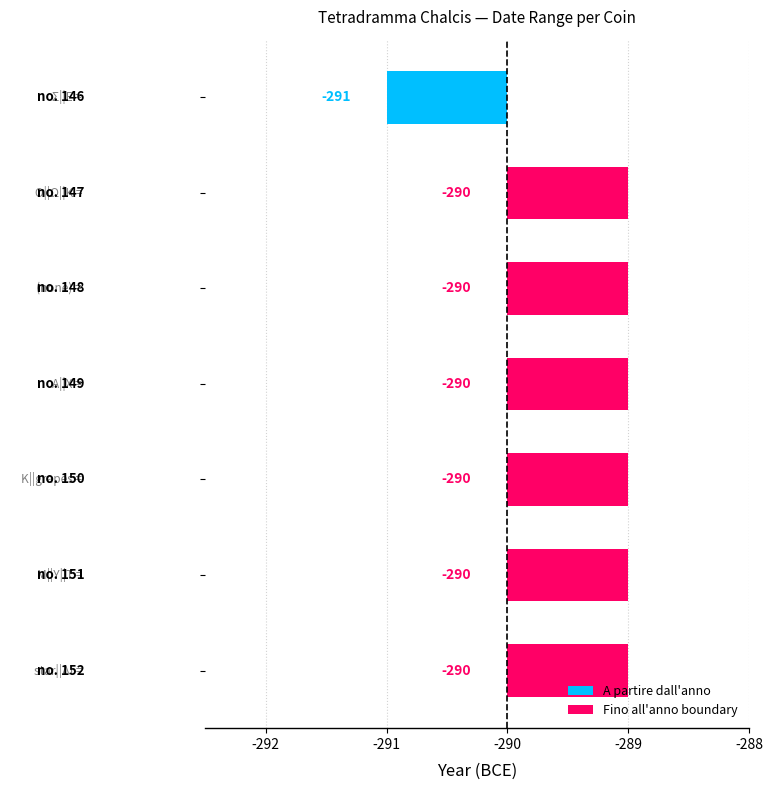

How many distinct data groups are displayed?

2